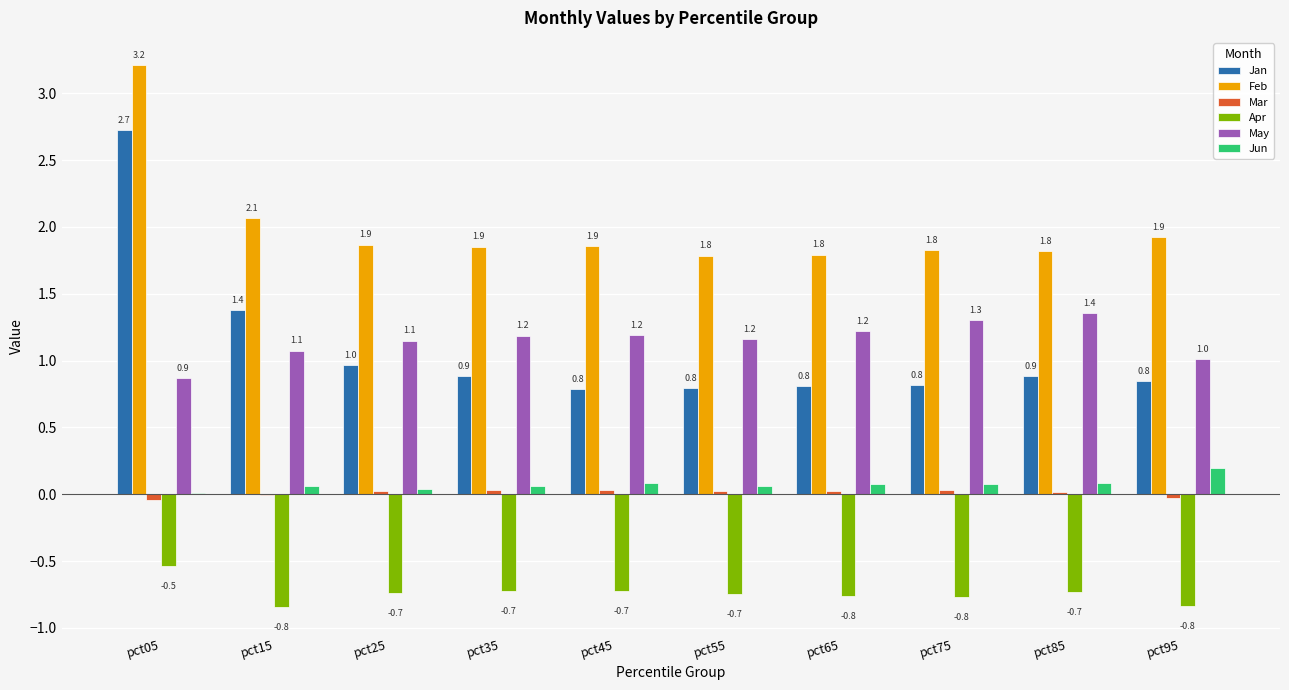

Between pct35 and pct85, which series saw the biggest shift?

May